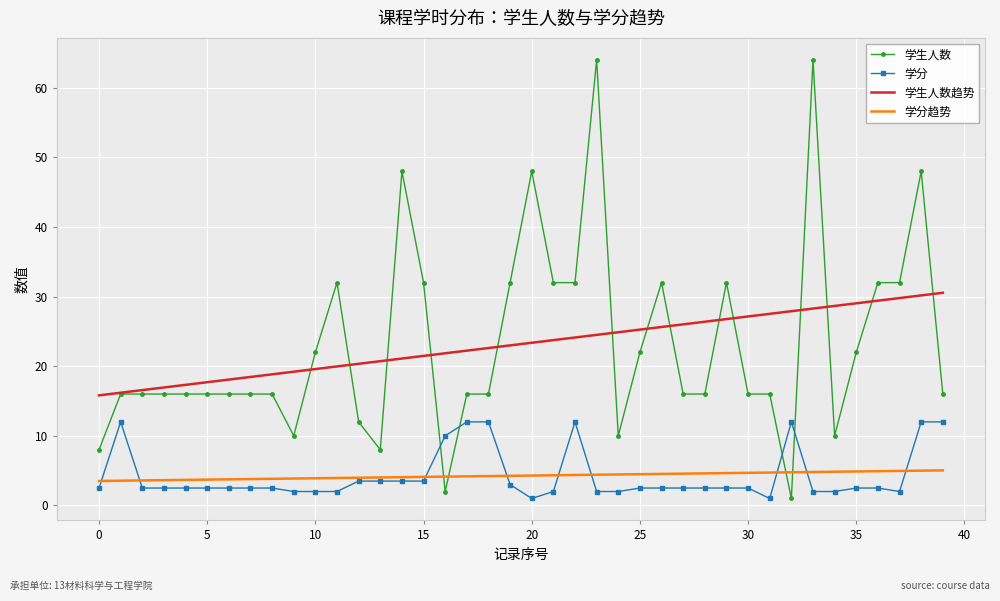

What is the maximum value for 学生人数?

64.0